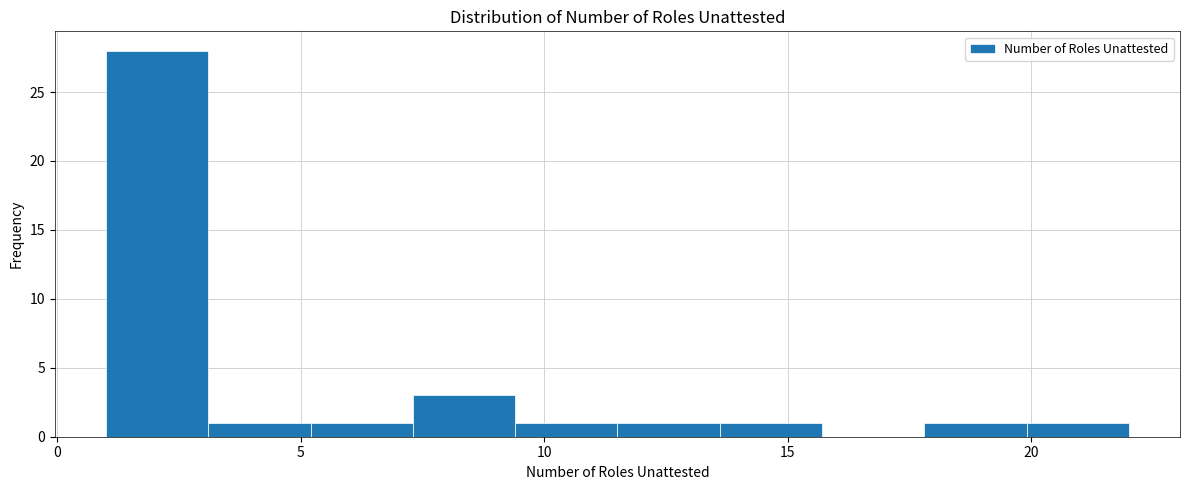

Over which range of the x-axis is the bar tallest?

1.0 to 3.1